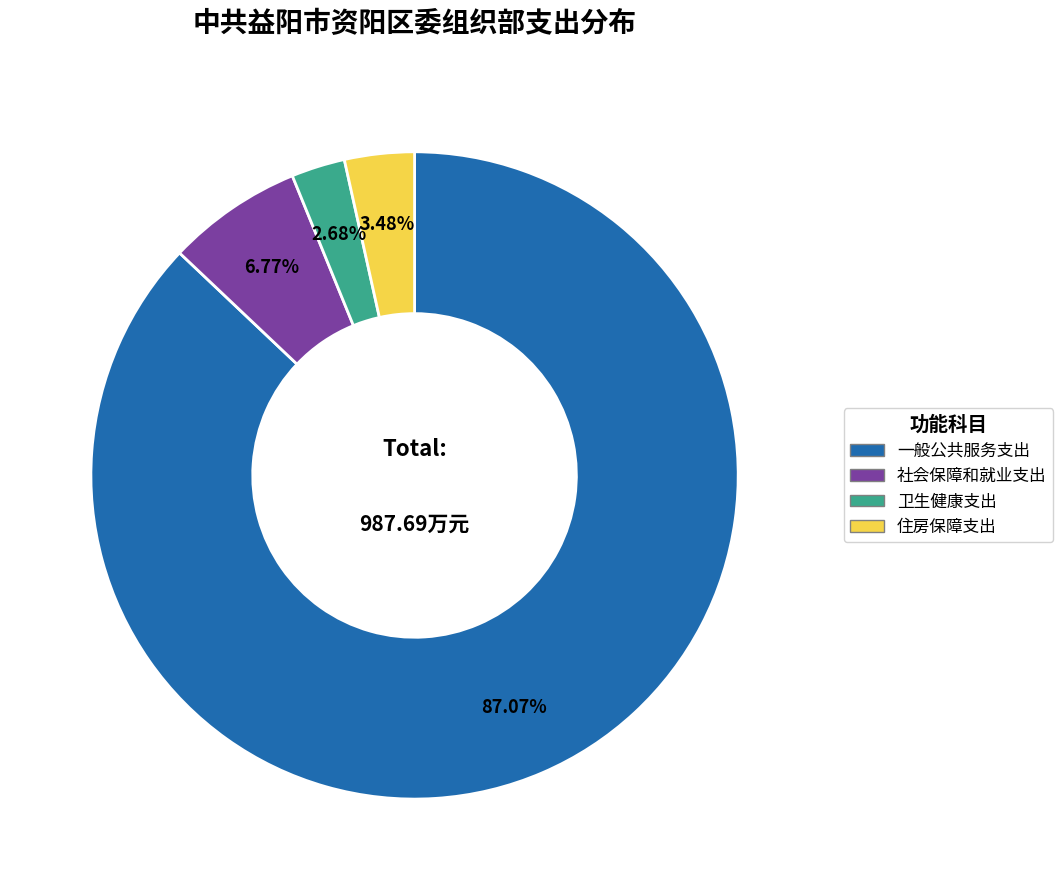

What is the majority slice?

一般公共服务支出